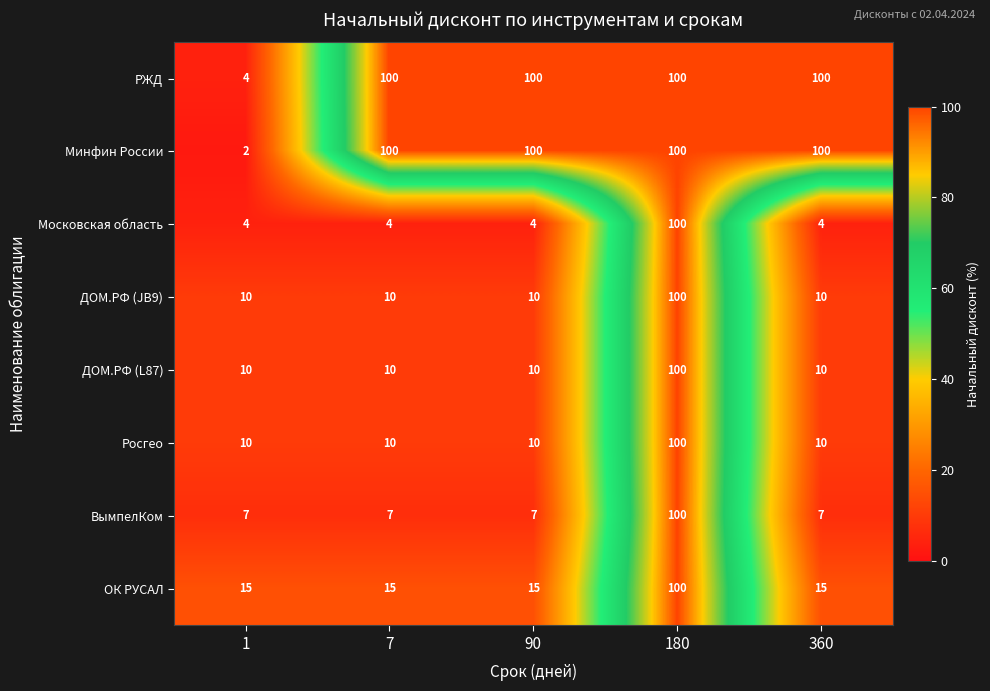

How many categories are shown in the chart?

5